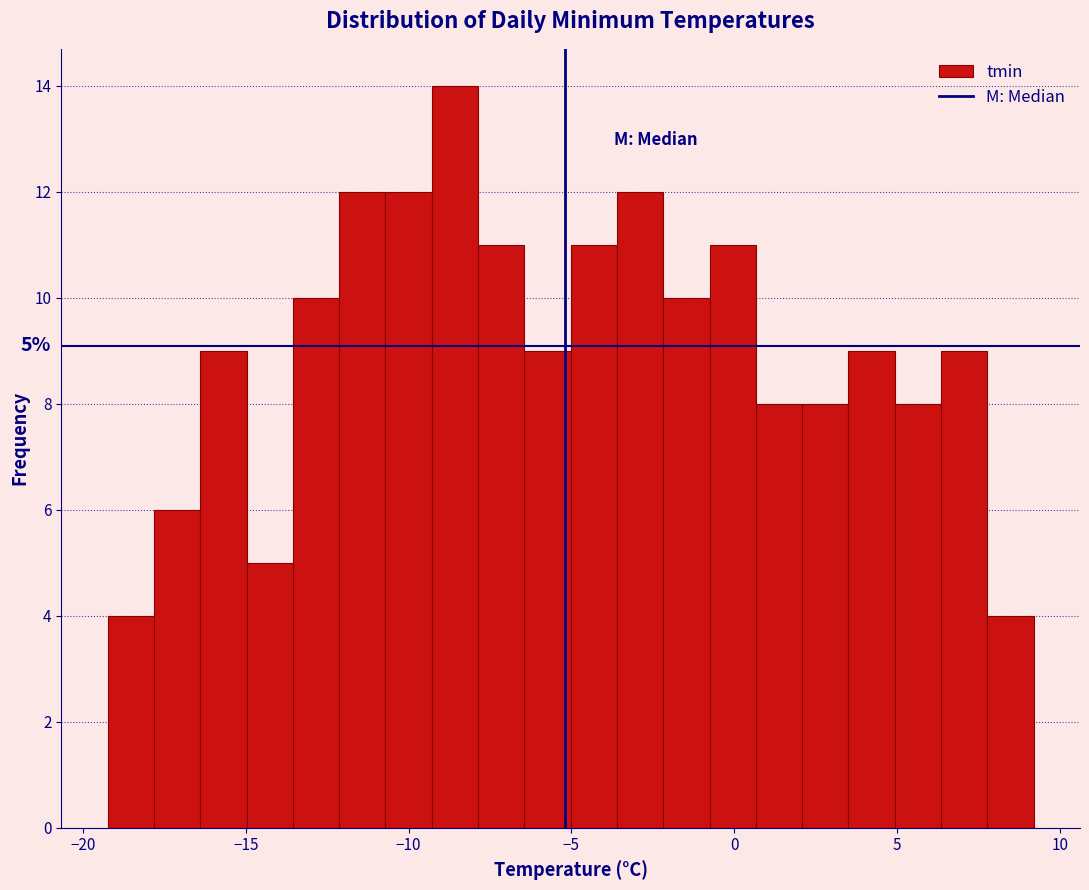

Read against the x-axis, roughly where is the centre of the tallest bar?

-8.5